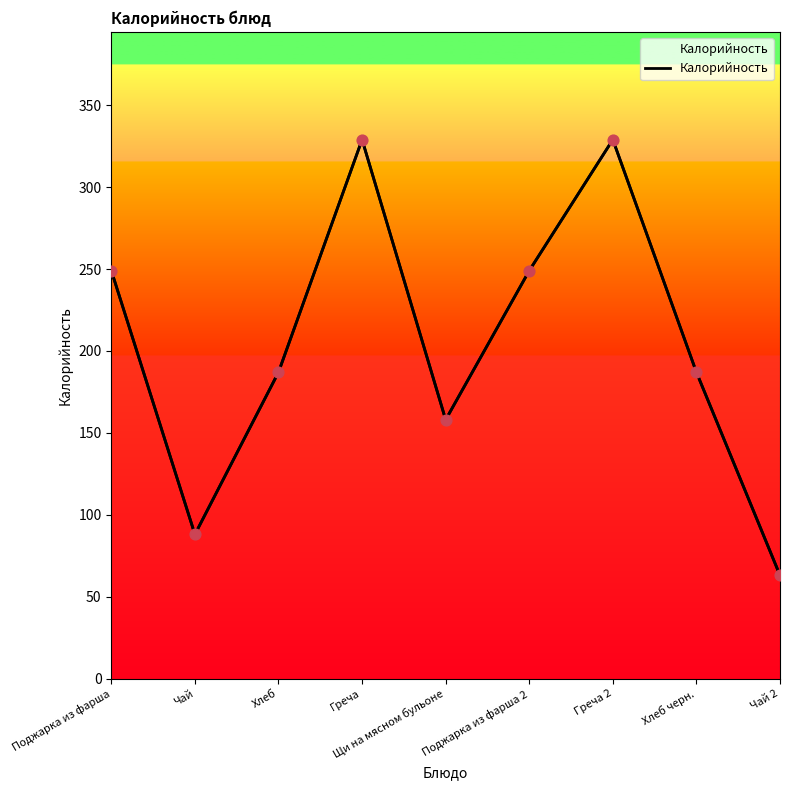

What is the change in value from Хлеб to Греча 2?

+142